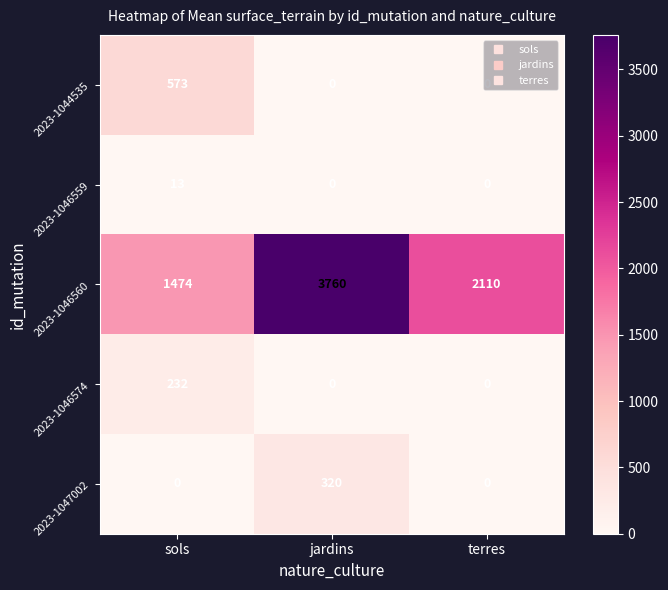

Count the number of categories in the chart.

3